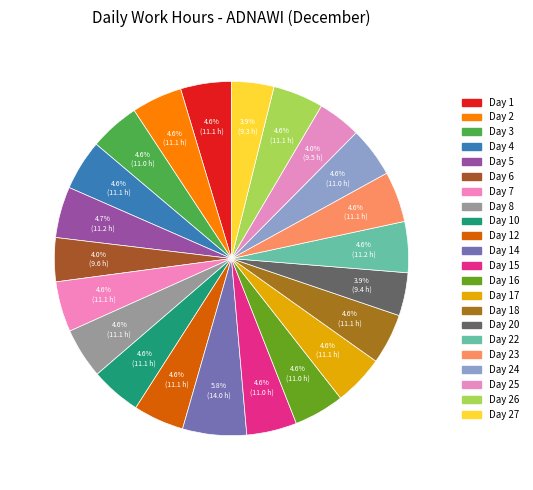

Count the number of slices in the pie.

22